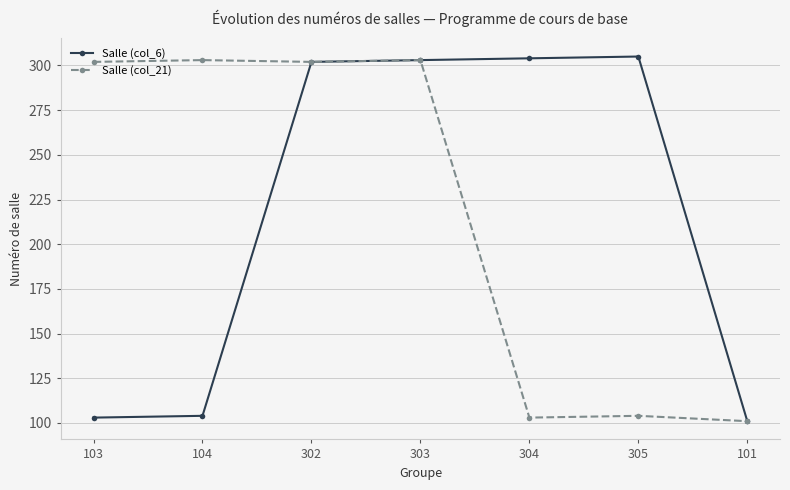

True or false: Salle (col_6) has more than 2 interior local peaks.

False